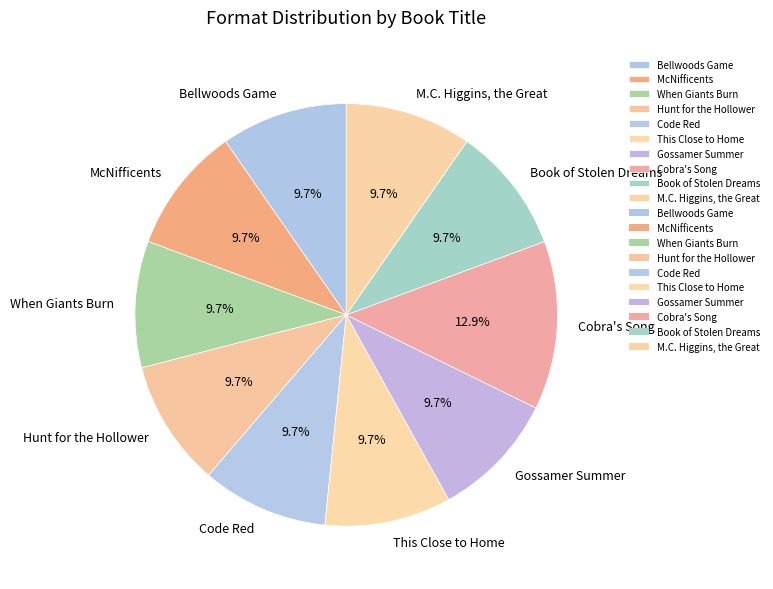

Count the number of slices in the pie.

10